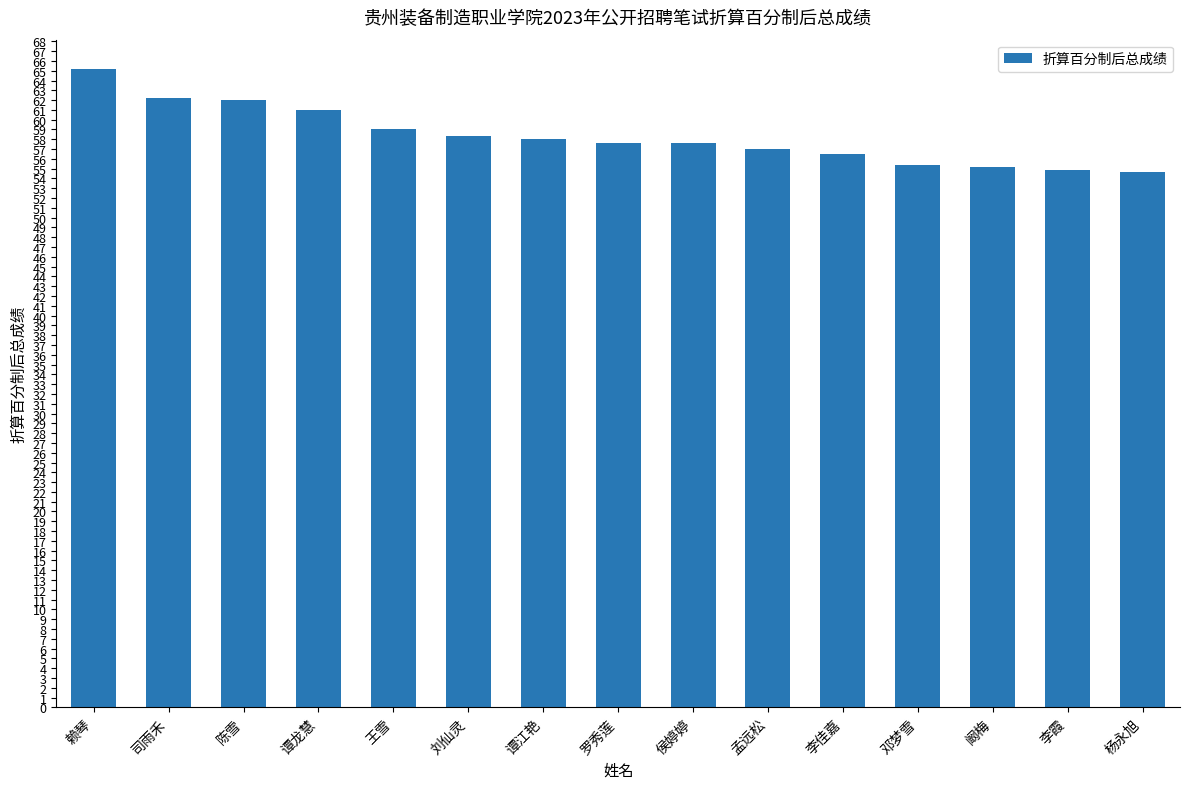

What is the value of the 2nd bar from the left?

62.2